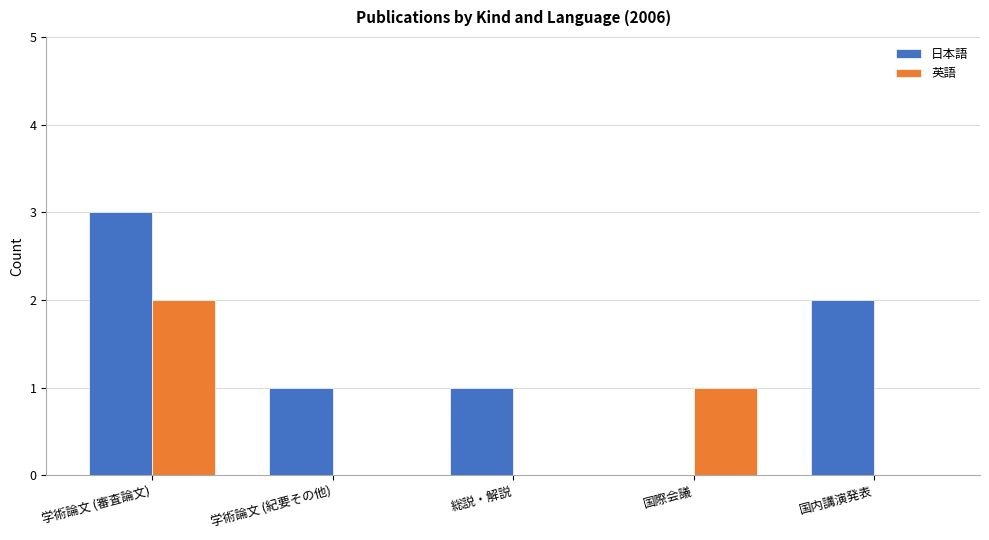

How many values in 日本語 are above zero?

4